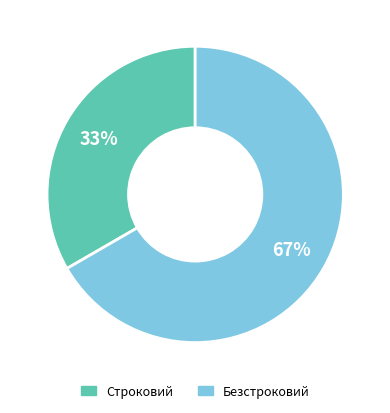

What is the smallest slice in the pie chart?

Строковий